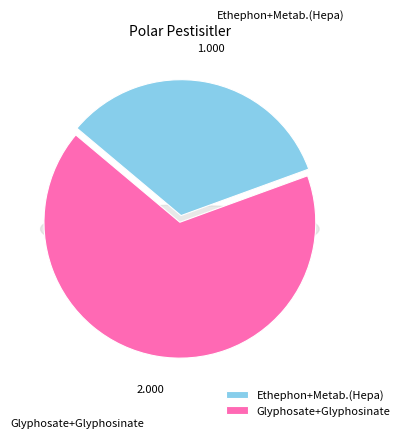

Combined, do Ethephon+Metab.(Hepa) and Glyphosate+Glyphosinate account for over 50%?

Yes